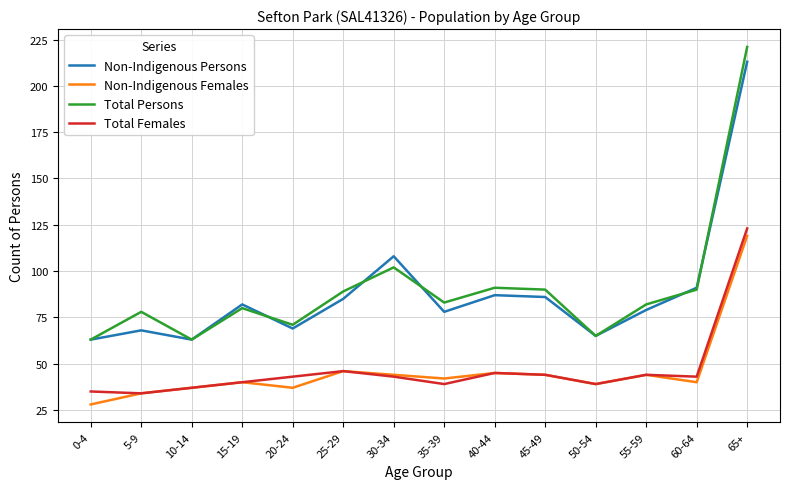

What is the minimum value shown in the chart?

28